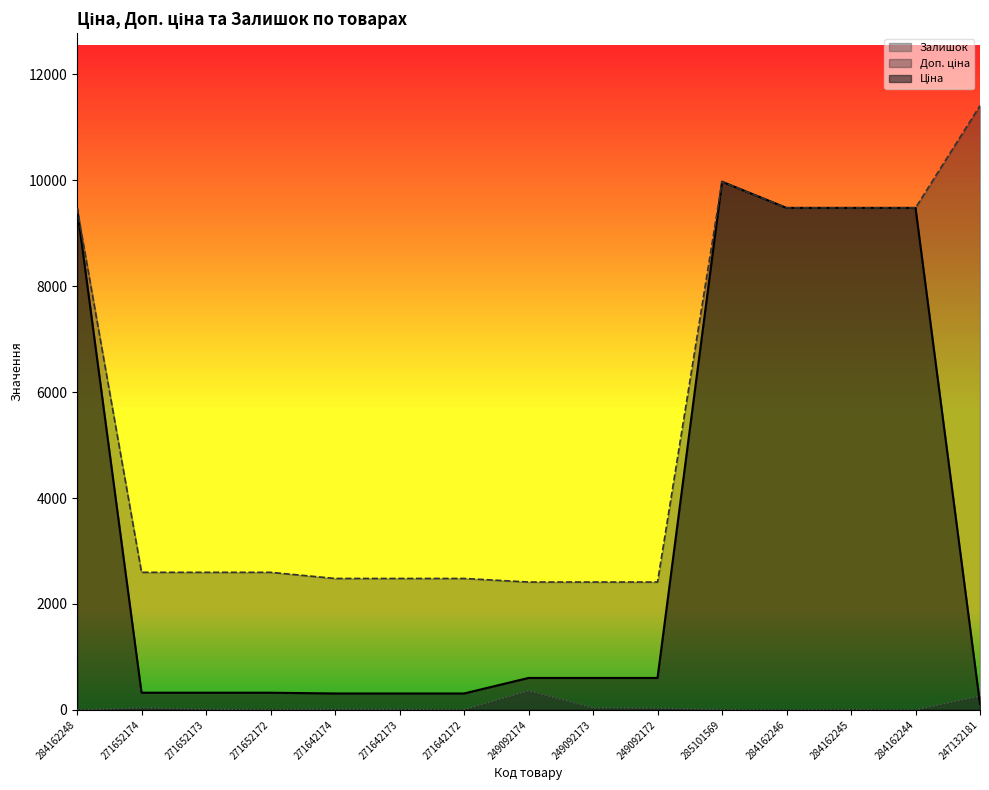

Where is the first local minimum for Залишок?

271652172